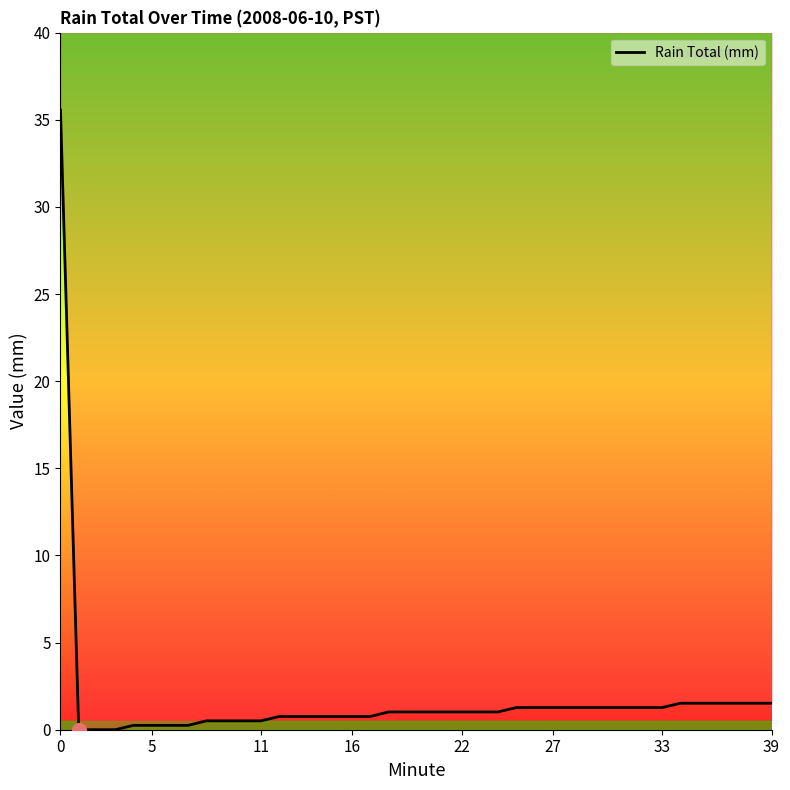

What is the difference between the maximum and minimum values?

35.6